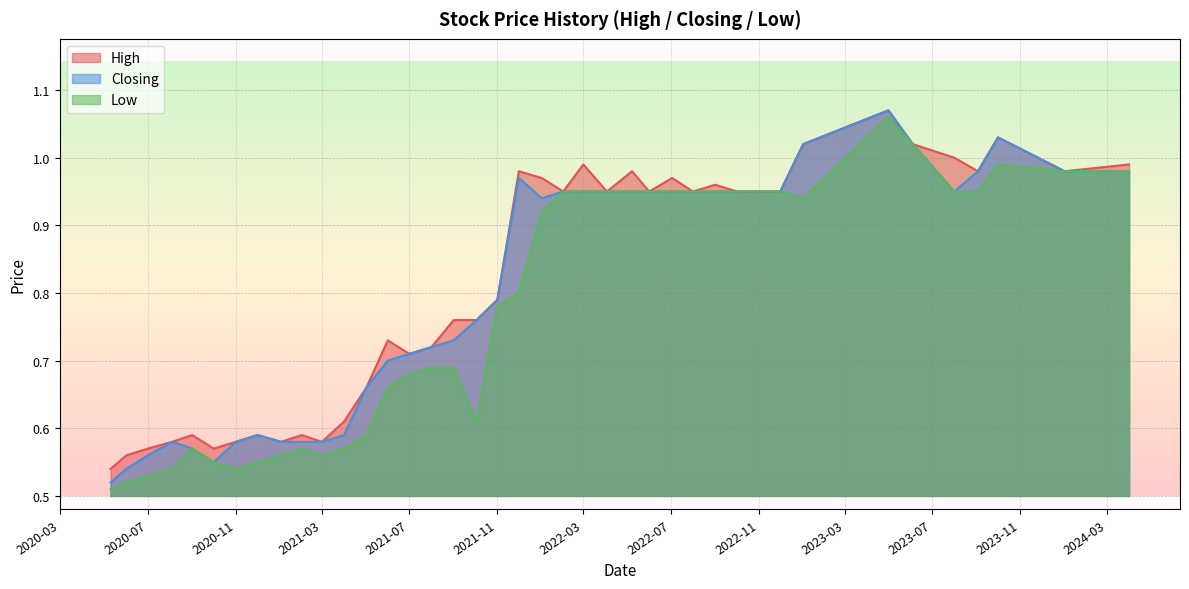

True or false: Low has a value of 0.3 at 2024-04-01.

False